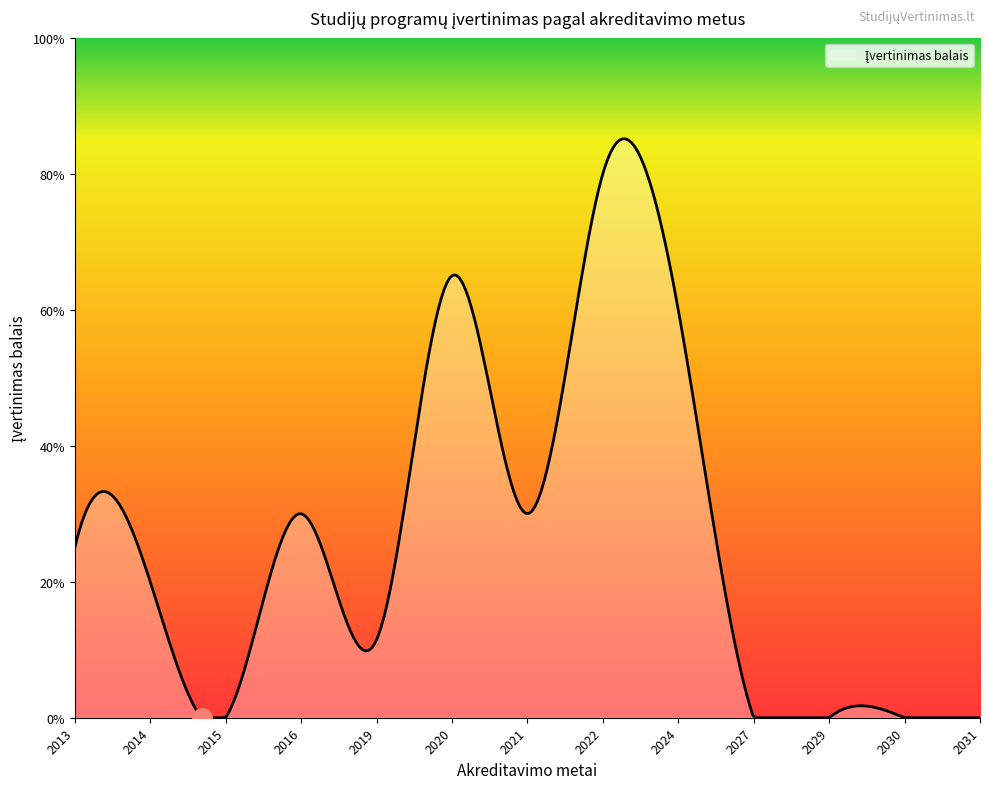

What is the label of the 15th point from the left?

2020